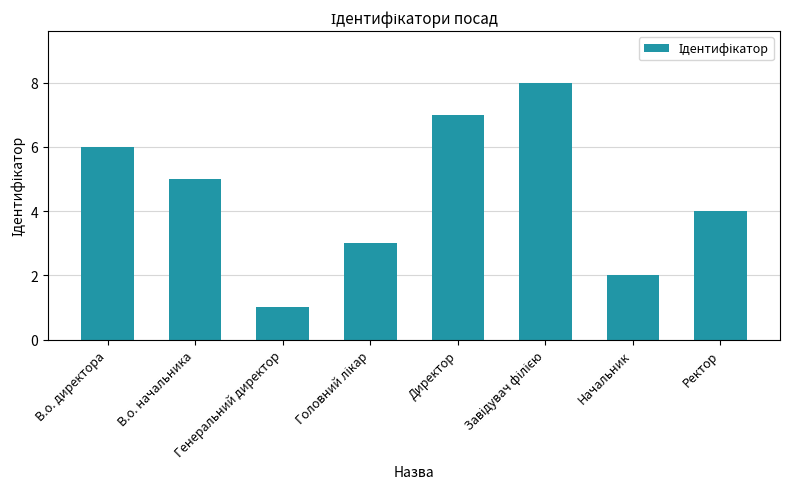

Which has a higher value, Начальник or Генеральний директор?

Начальник